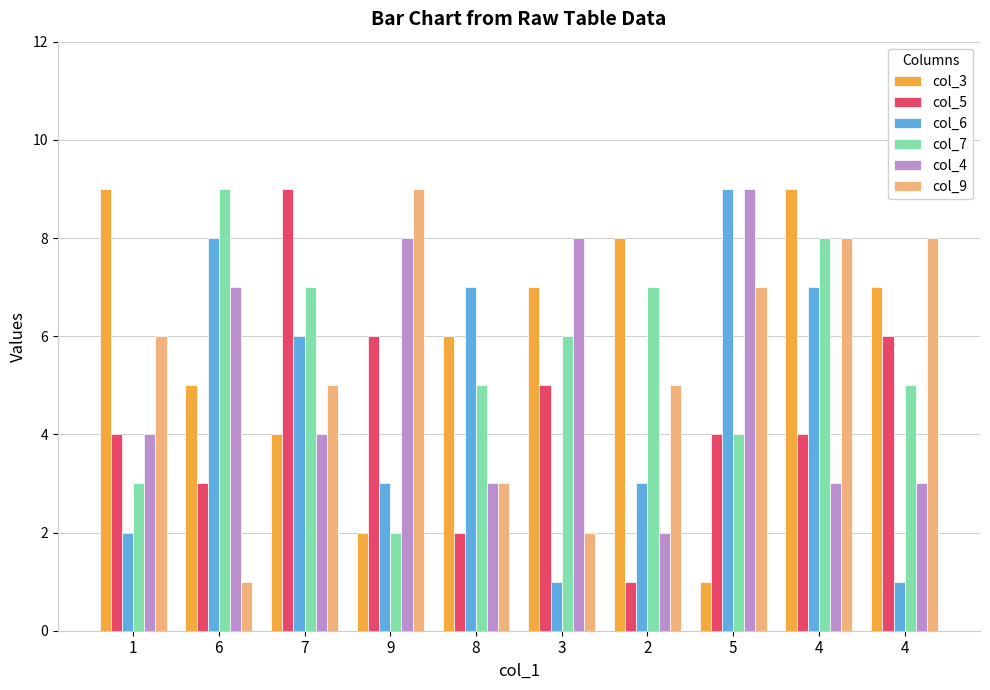

What are all the series names shown in the legend?

col_3, col_5, col_6, col_7, col_4, col_9